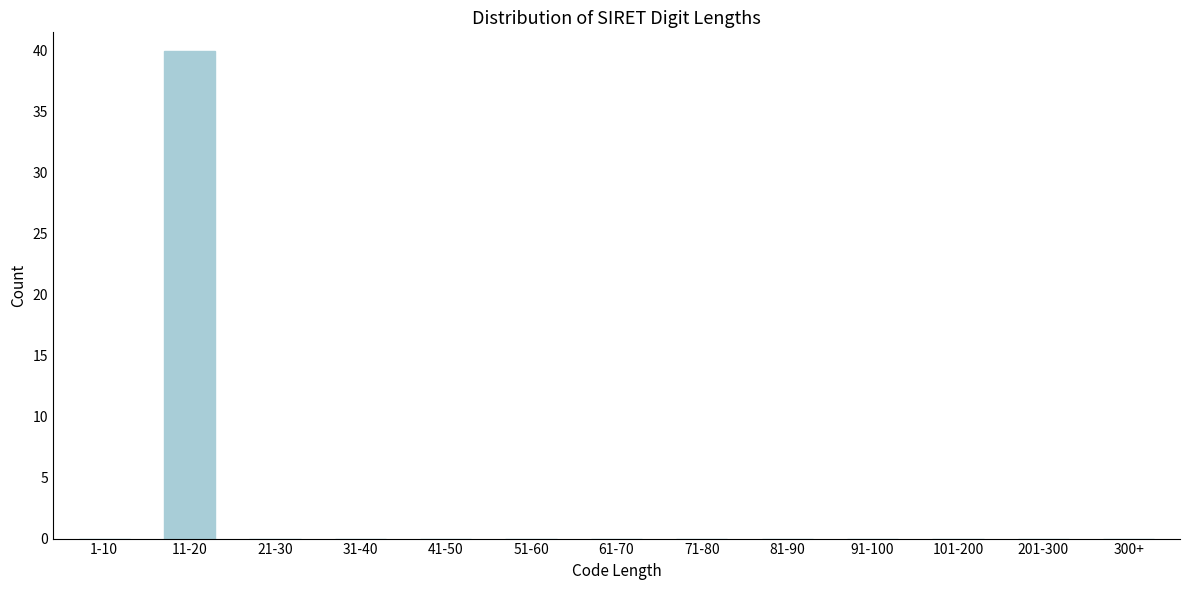

Reading right to left, transcribe all the data shown in this chart.

300+=0	201-300=0	101-200=0	91-100=0	81-90=0	71-80=0	61-70=0	51-60=0	41-50=0	31-40=0	21-30=0	11-20=40	1-10=0